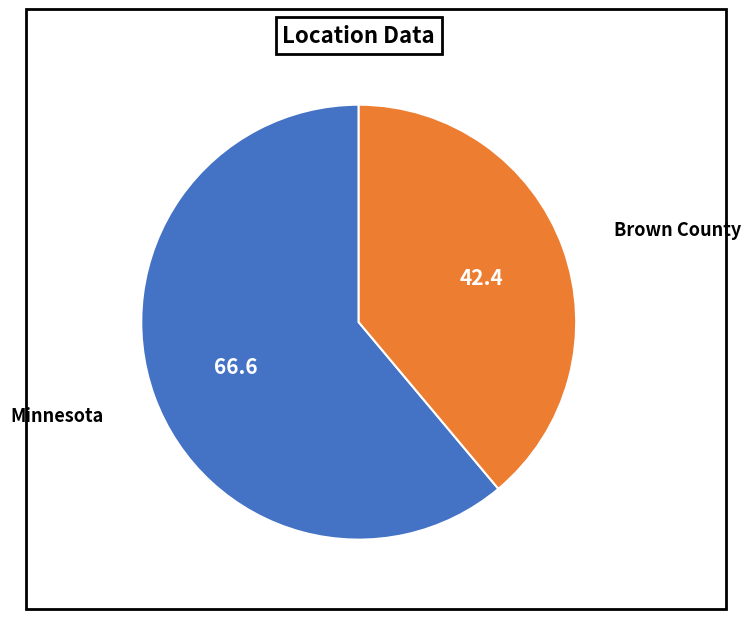

Approximately how many times larger is the value at Minnesota compared to Brown County?

1.6